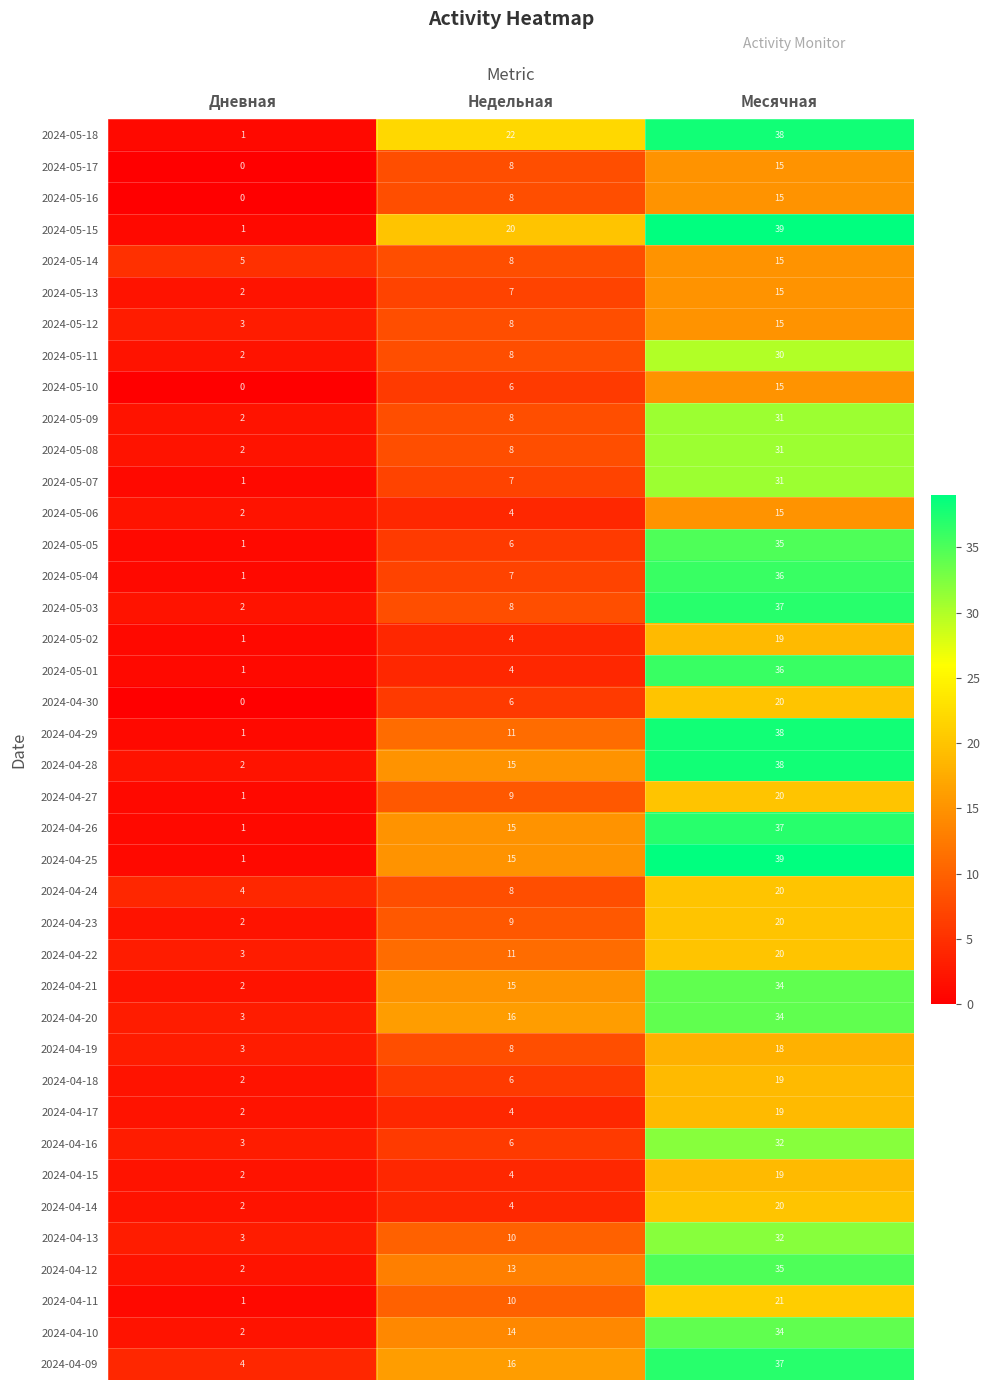

Which series has the largest total across all categories?

2024-05-18